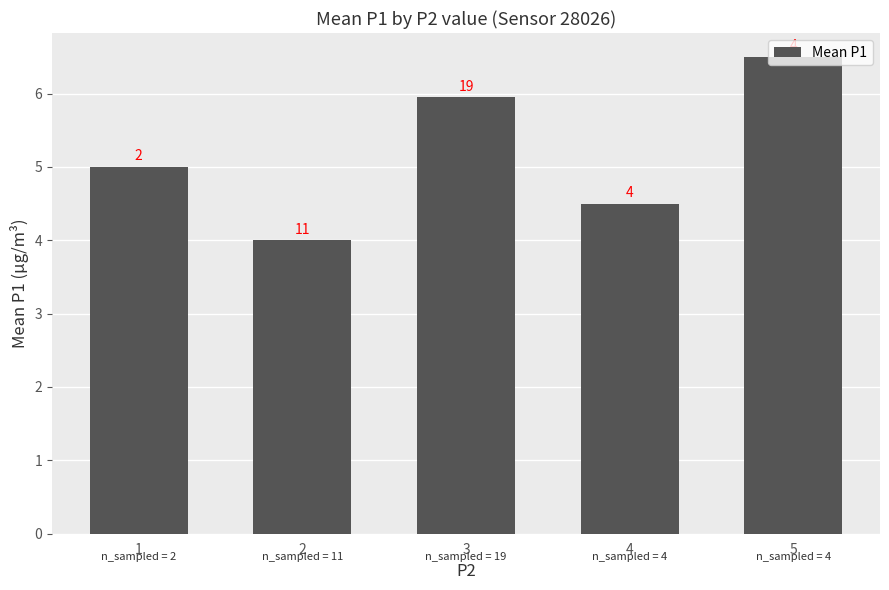

Read the value at 5.

6.5